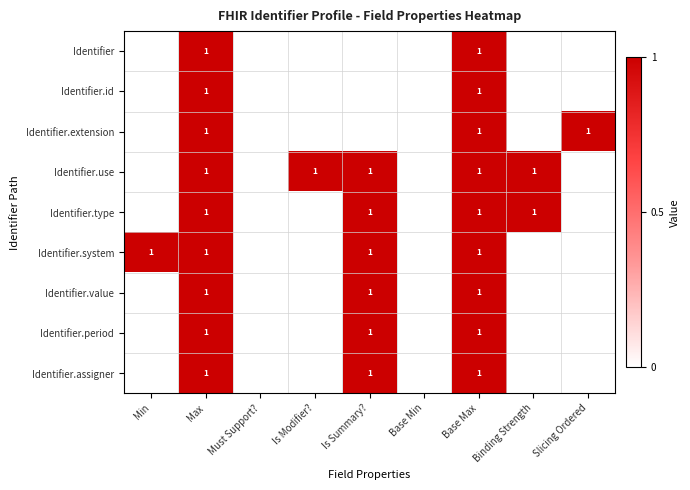

The Identifier.use series shows 2 at Is Modifier?. True or false?

False